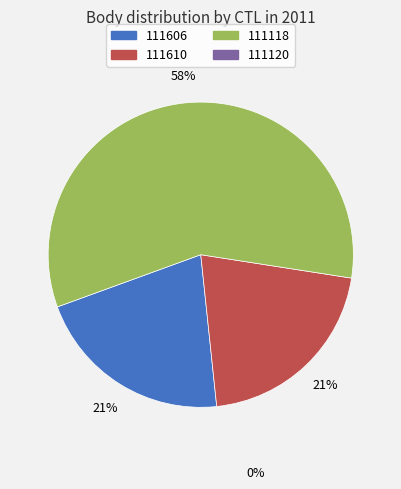

Is there a majority slice in this chart?

Yes